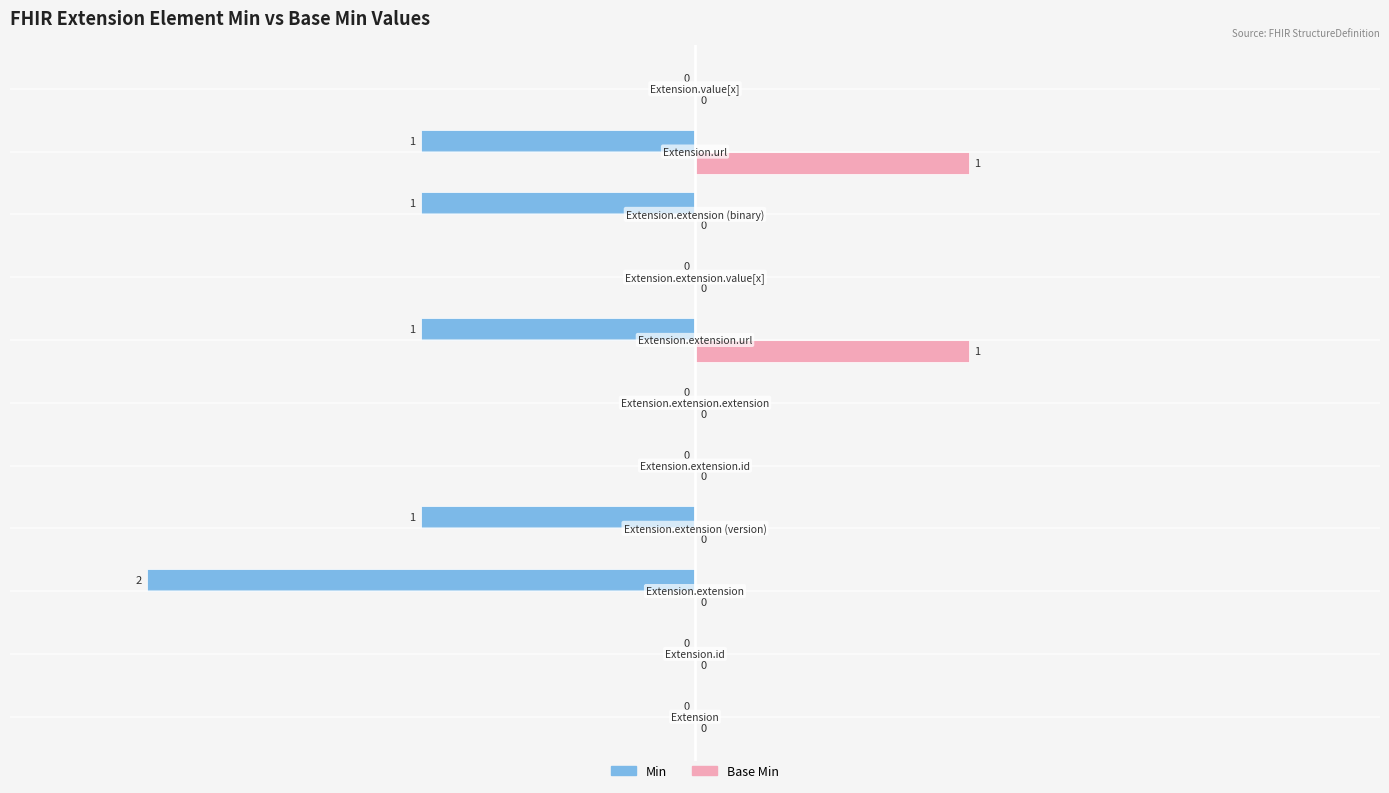

Which series has the largest total across all categories?

Base Min